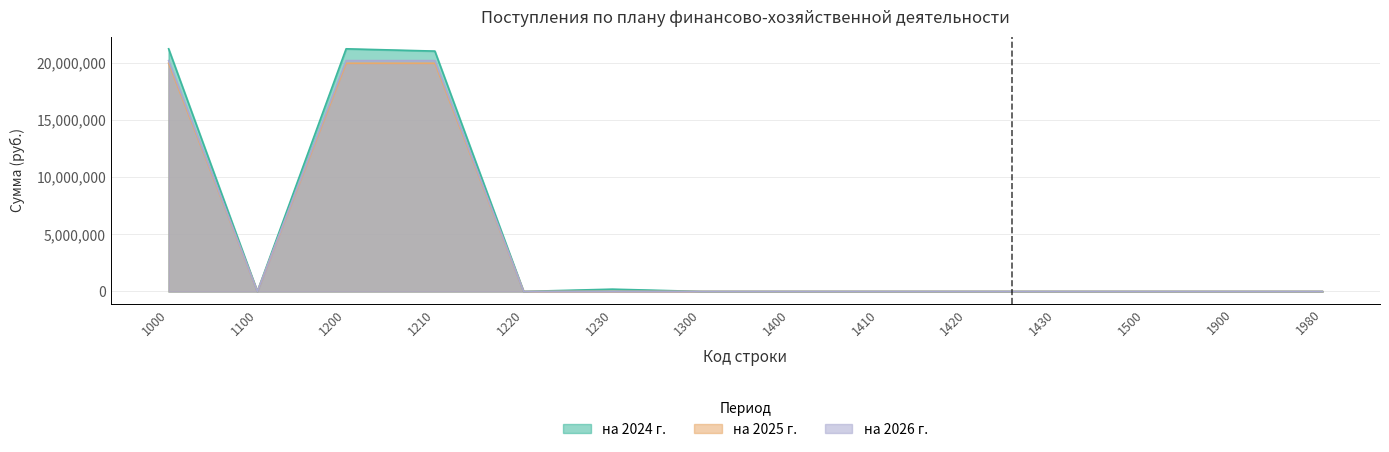

Is the value of на 2025 г. at 1430 greater than the value of на 2026 г. at 1410?

No